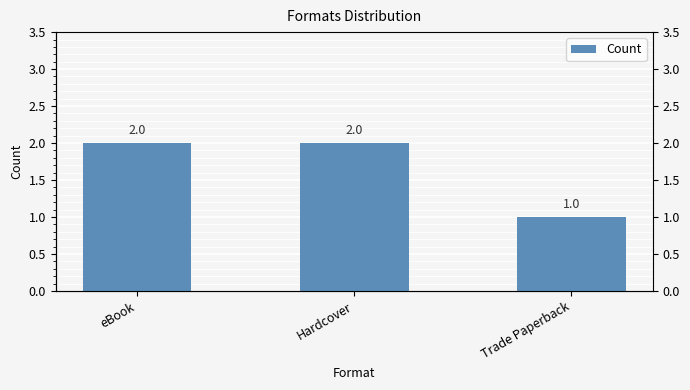

Rank the categories by value from highest to lowest.

eBook, Hardcover, Trade Paperback